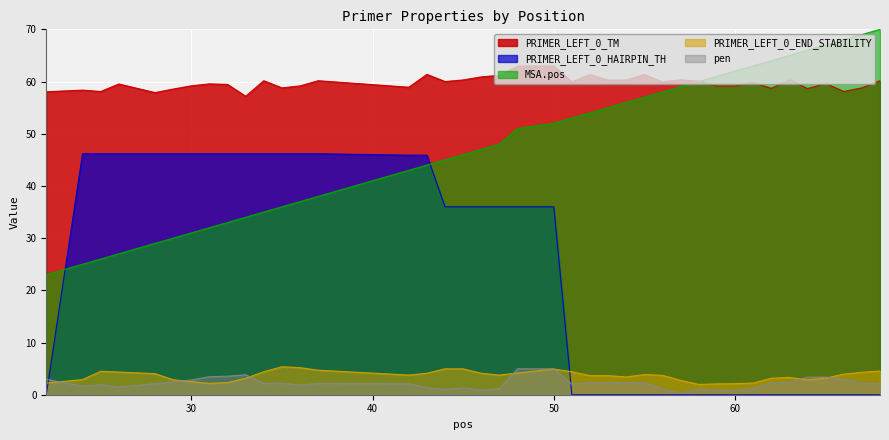

How many lines are shown in the chart?

5